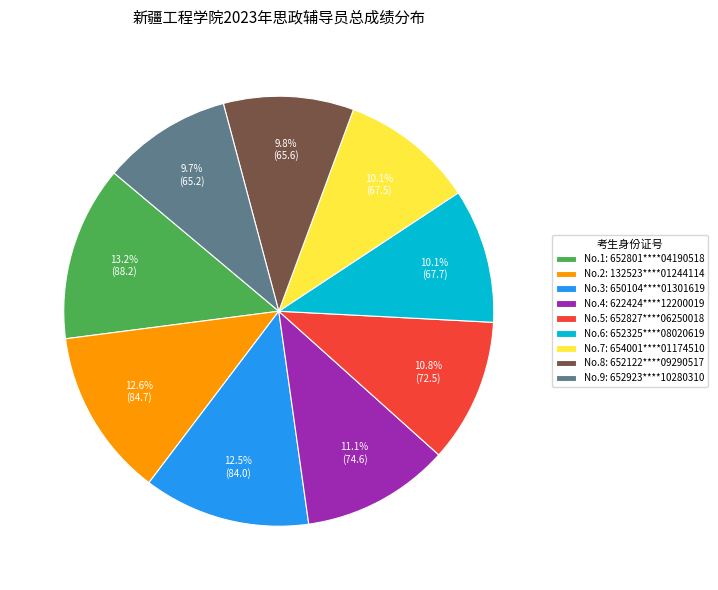

Is the sum of No.6: 652325****08020619 and No.7: 654001****01174510 greater than half?

No